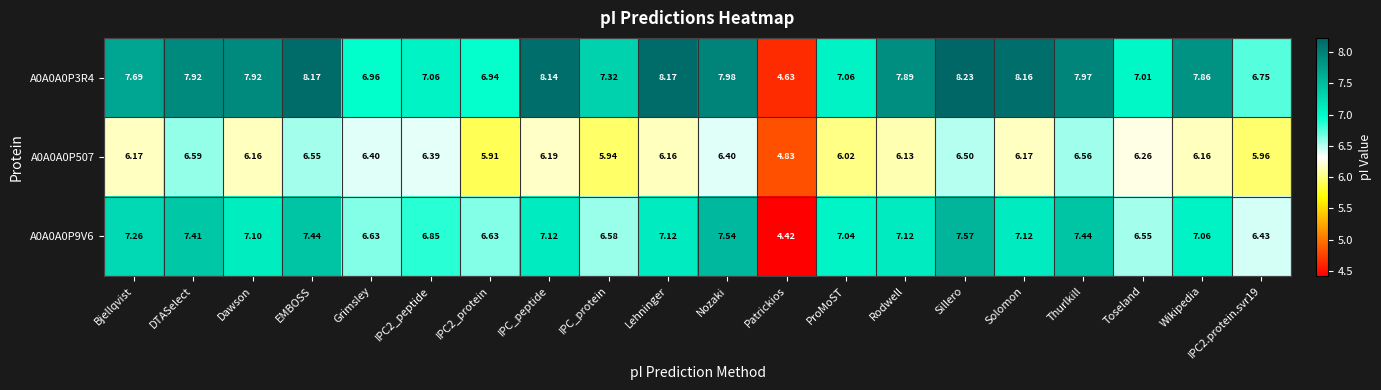

What is the difference between the highest and lowest values at IPC2_peptide?

0.7